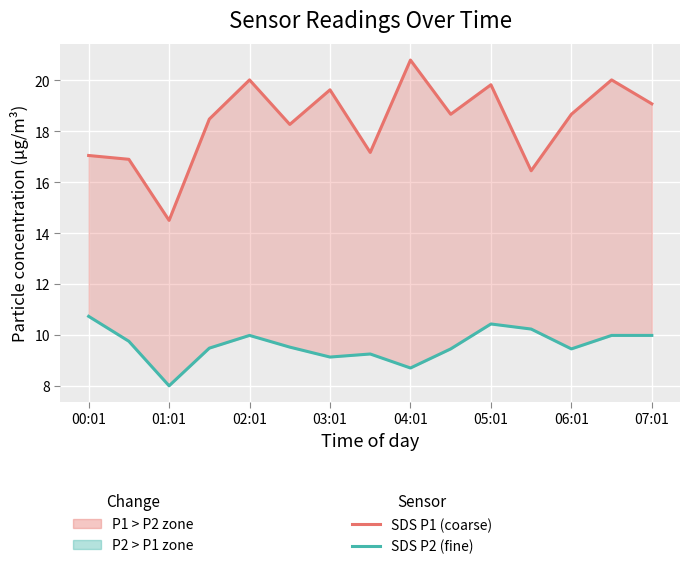

What is the difference between the maximum and minimum values in the SDS P2 (fine) series?

2.7